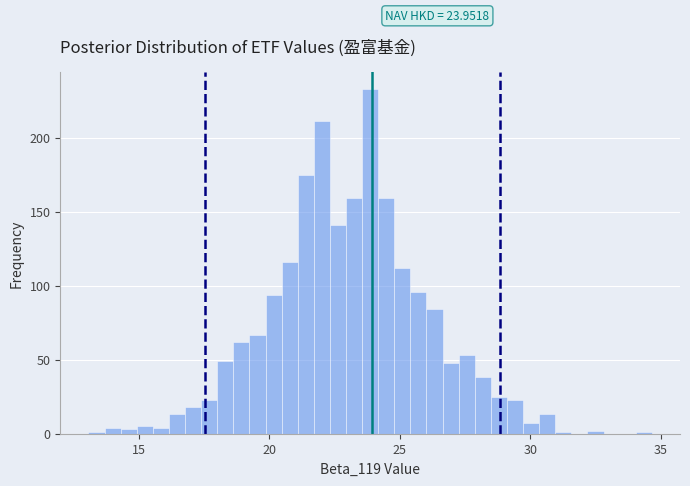

Read against the x-axis, roughly where is the centre of the tallest bar?

24.0